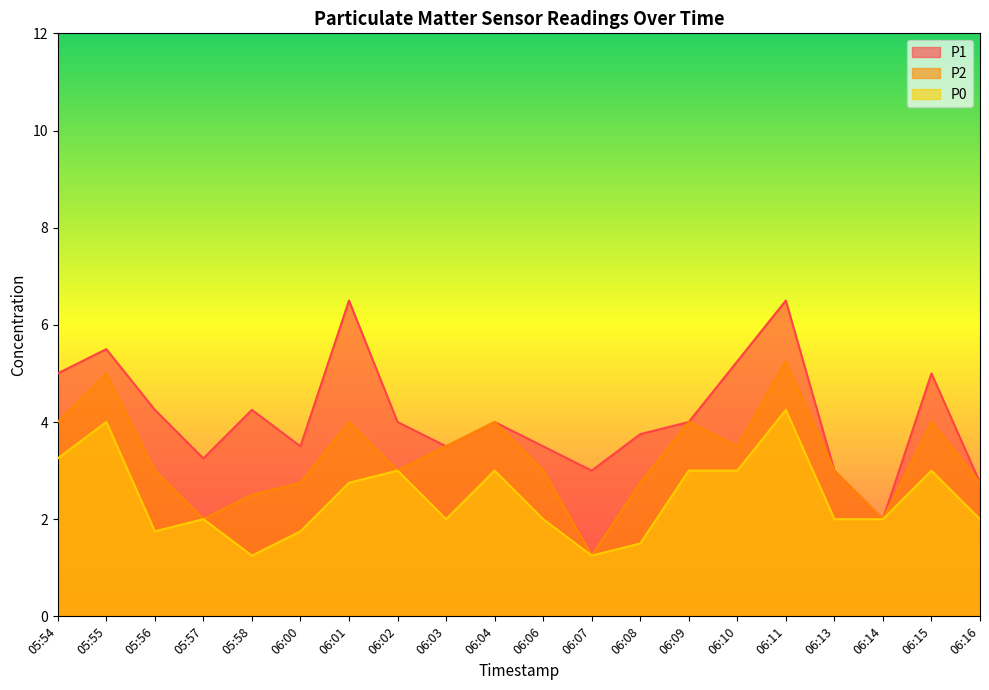

True or false: P2 and P1 intersect in this chart.

False